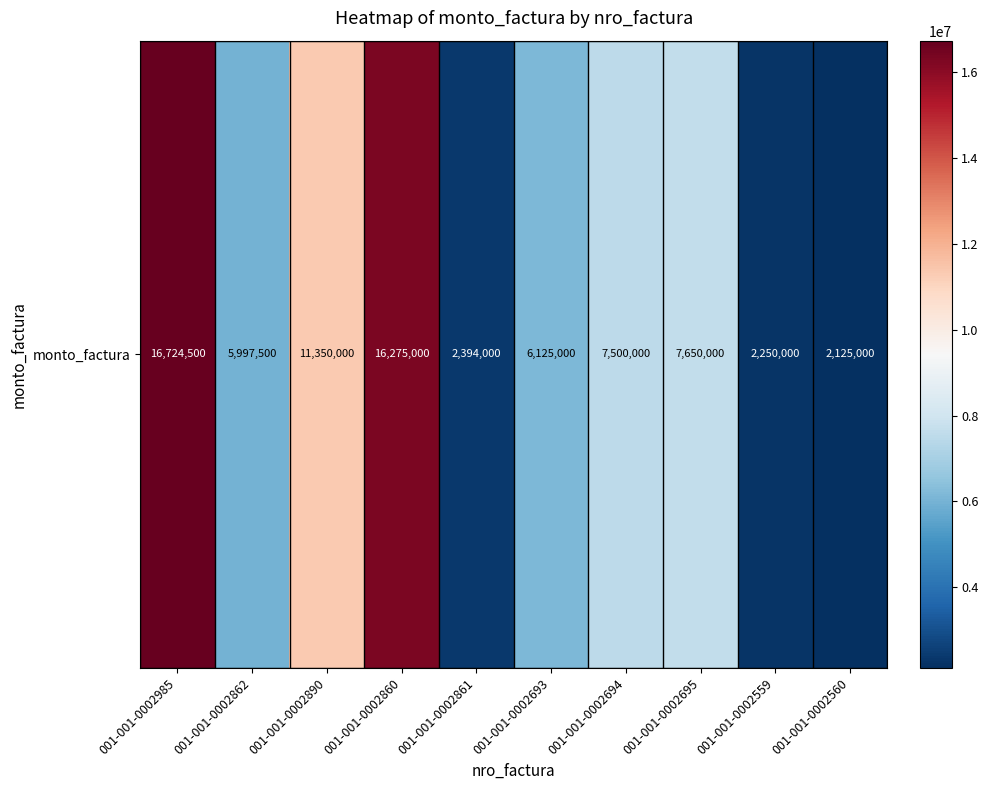

Rank the categories by value from lowest to highest.

001-001-0002560, 001-001-0002559, 001-001-0002861, 001-001-0002862, 001-001-0002693, 001-001-0002694, 001-001-0002695, 001-001-0002890, 001-001-0002860, 001-001-0002985